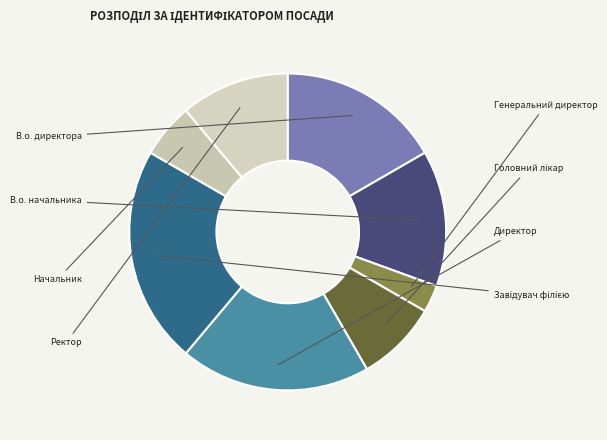

What percentage is the Ректор slice, to the nearest percent?

11%